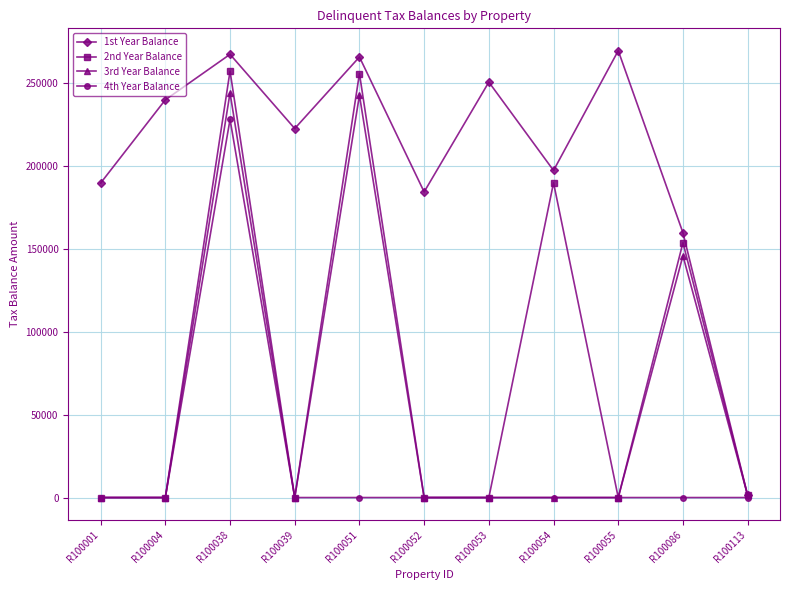

Which category has the highest value in the 4th Year Balance series?

R100038